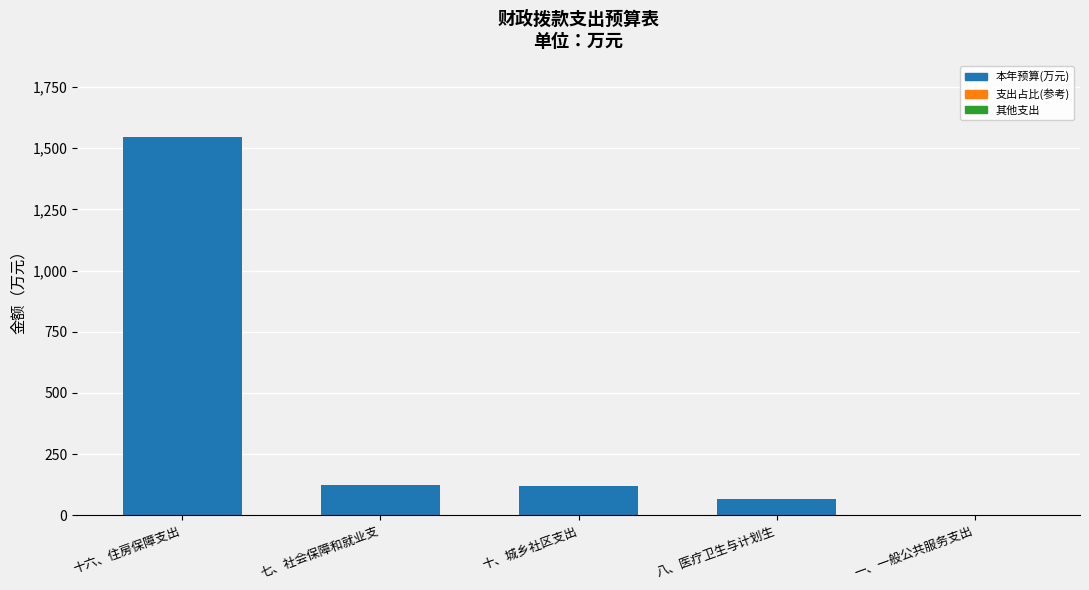

What is the sum of the values at 八、医疗卫生与计划生 and 一、一般公共服务支出?

68.3